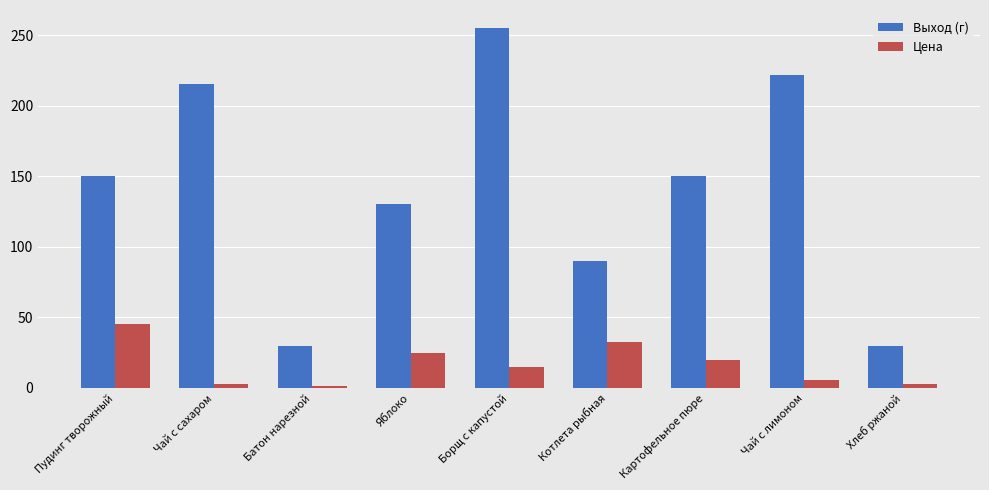

Between Яблоко and Чай с лимоном, which series saw the biggest shift?

Выход (г)